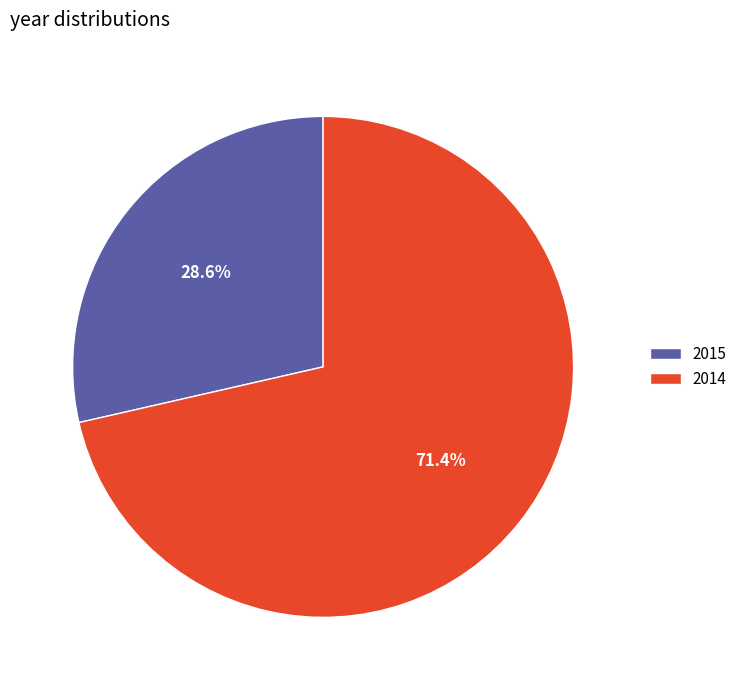

How many segments does this pie chart have?

2